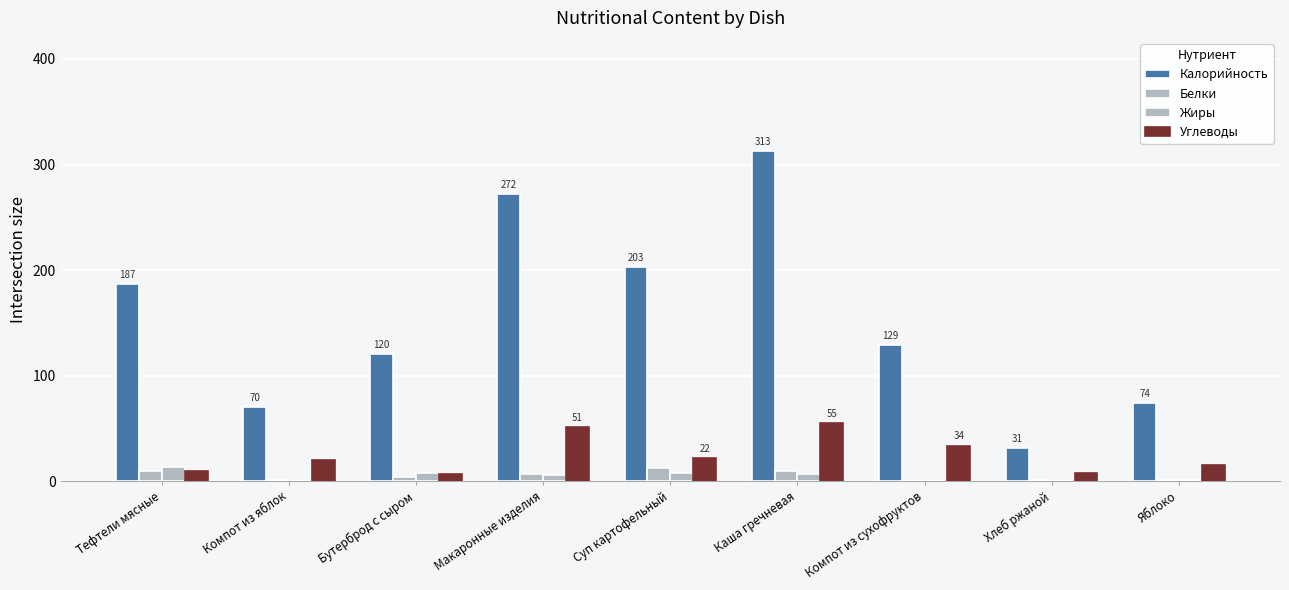

What is the sum of all Углеводы values?

221.5